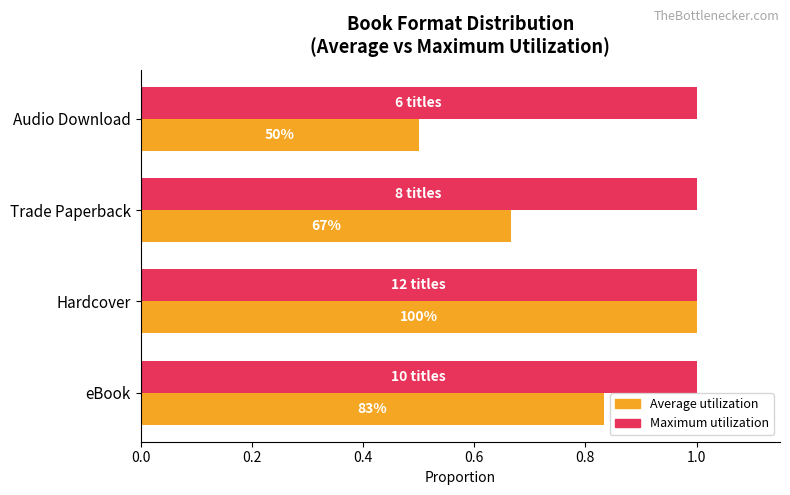

Which series has the largest range (max minus min)?

Average utilization